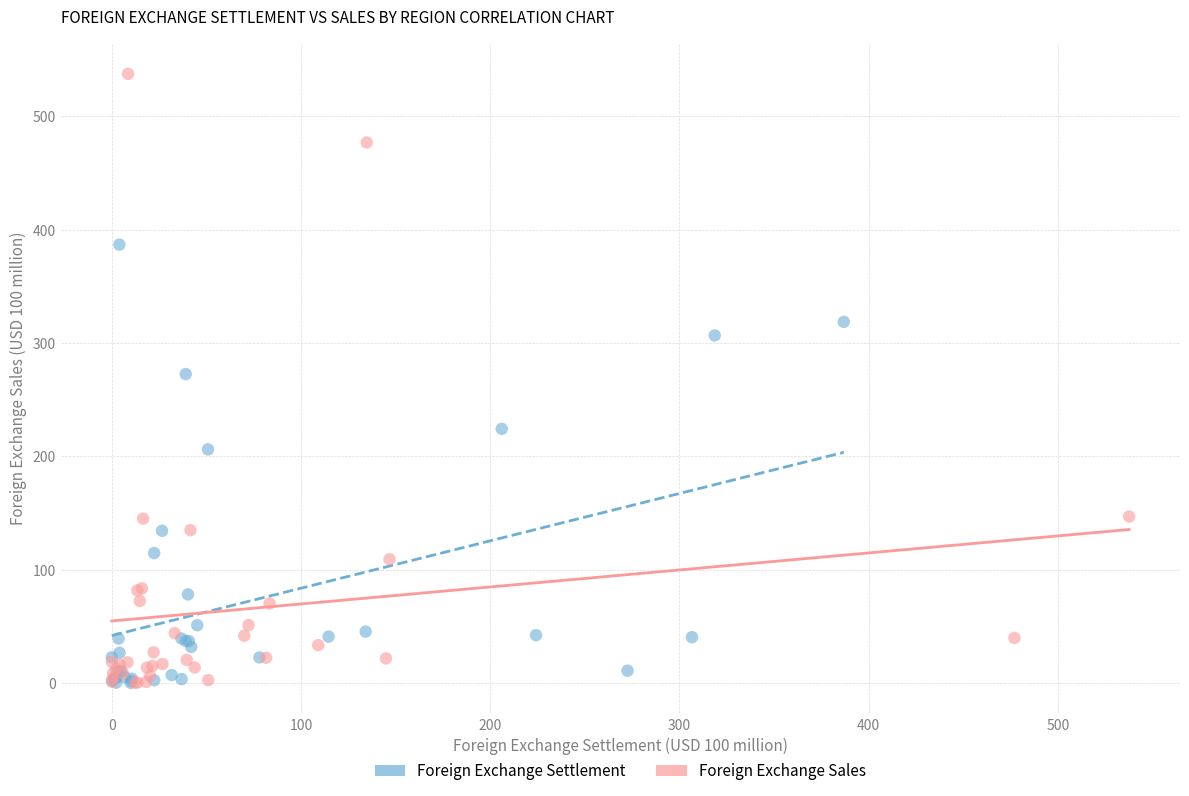

Which series has the largest Y range (max minus min)?

Foreign Exchange Sales